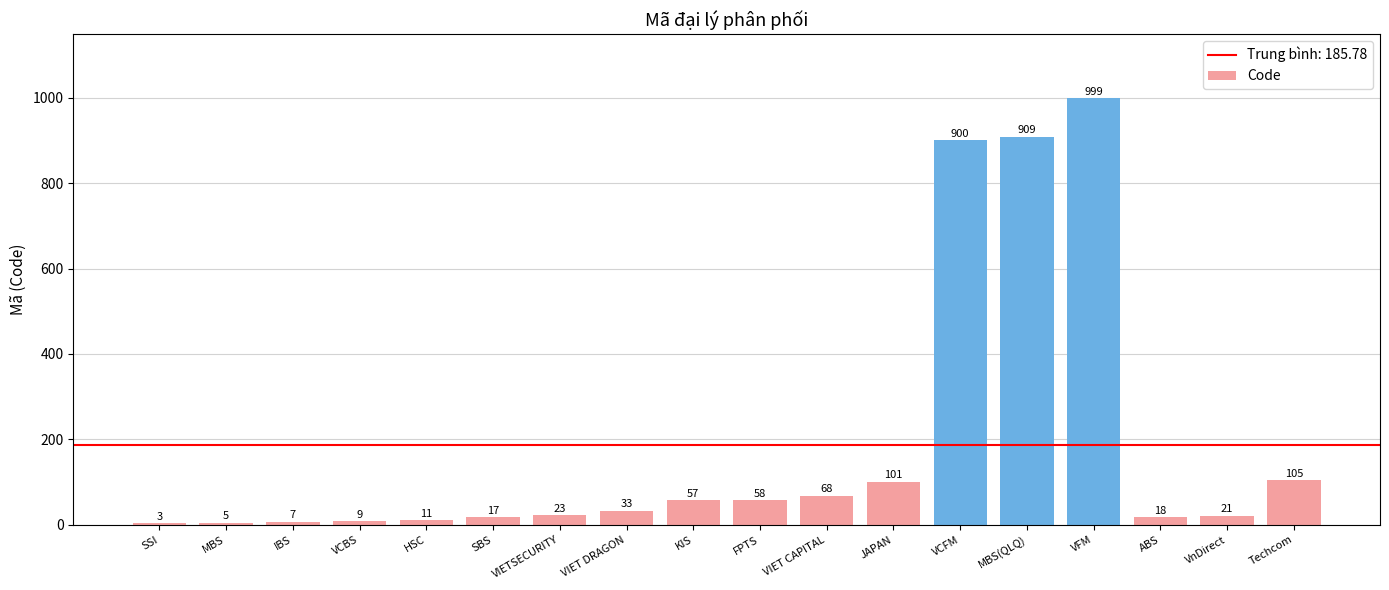

Which category has the highest value across all series?

VFM